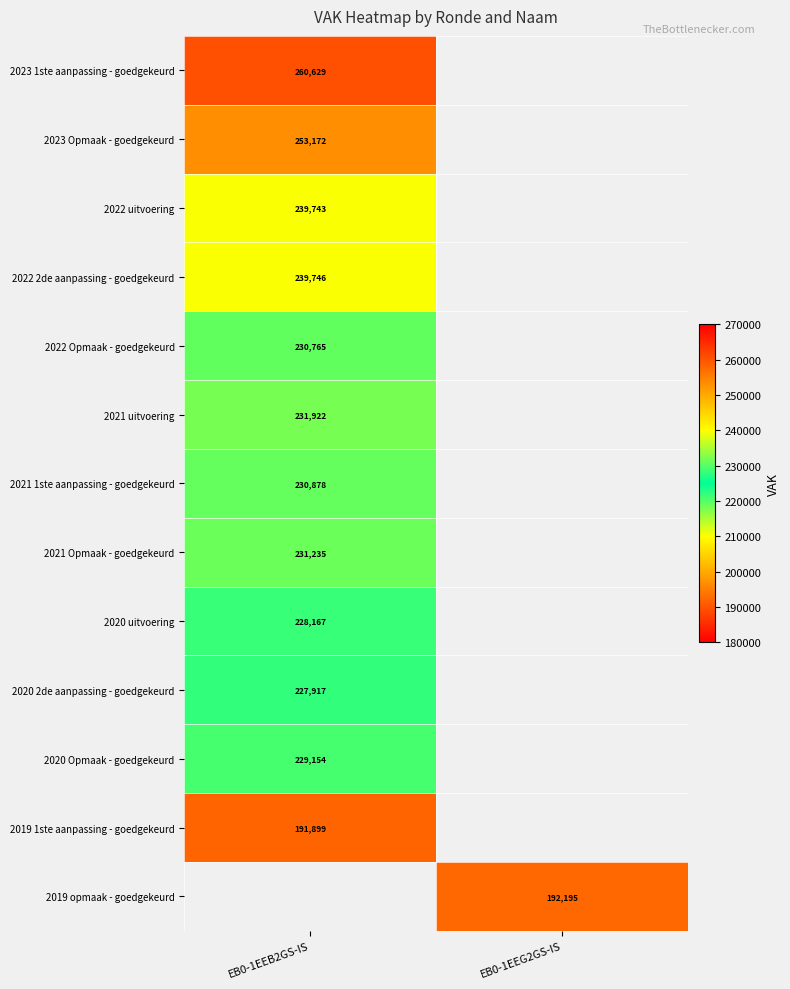

The value of 2022 2de aanpassing - goedgekeurd at EB0-1EEB2GS-IS is 239746. True or false?

True